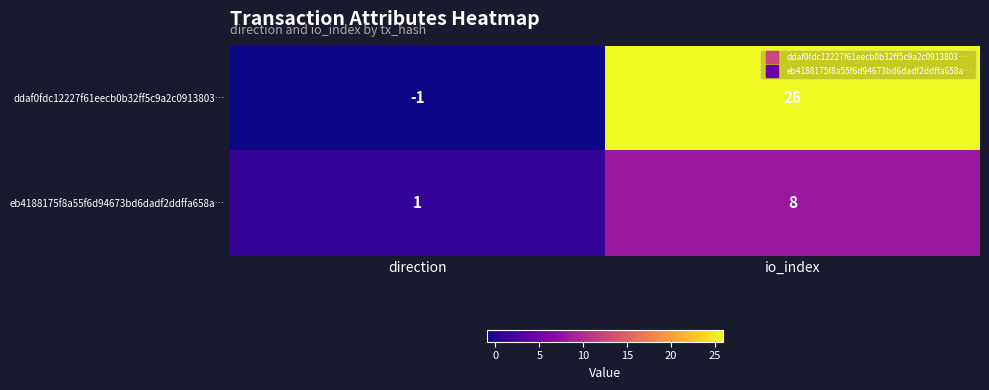

The eb4188175f8a55f6d94673bd6dadf2ddffa658a… series shows 5 at io_index. True or false?

False